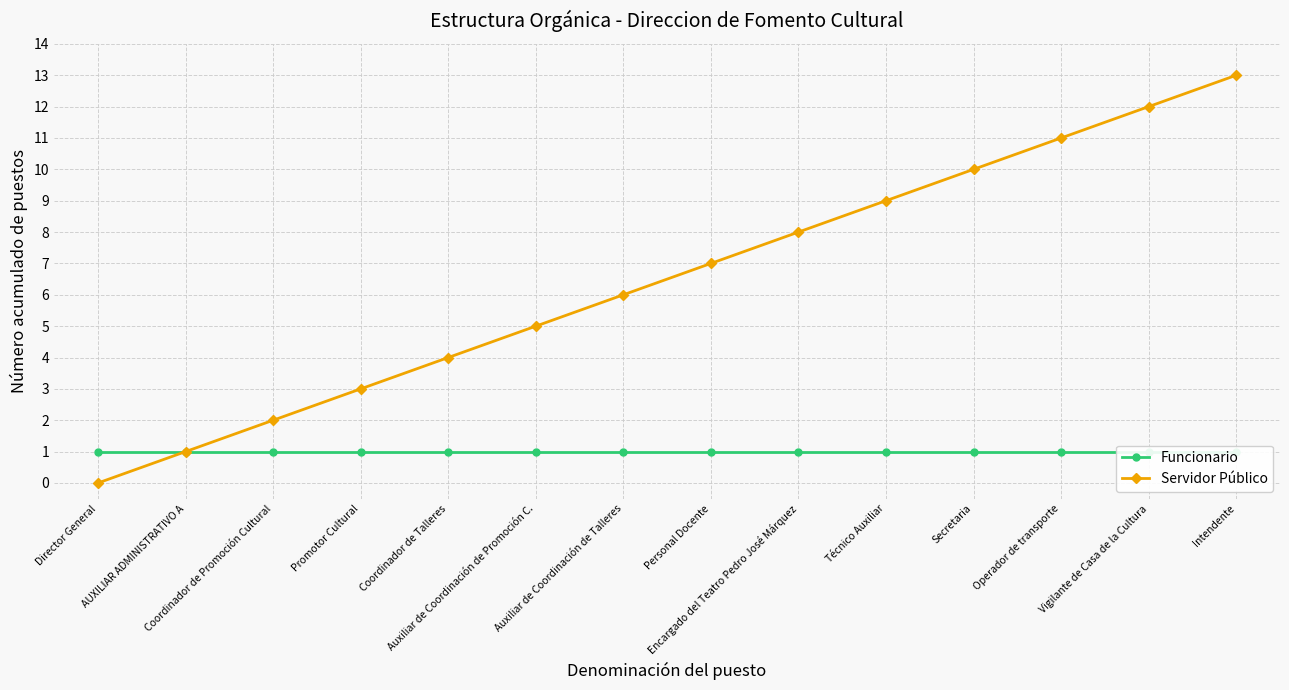

List the labels in order of Funcionario value, largest first.

Director General, AUXILIAR ADMINISTRATIVO A, Coordinador de Promoción Cultural, Promotor Cultural, Coordinador de Talleres, Auxiliar de Coordinación de Promoción C., Auxiliar de Coordinación de Talleres, Personal Docente, Encargado del Teatro Pedro José Márquez, Técnico Auxiliar, Secretaria, Operador de transporte, Vigilante de Casa de la Cultura, Intendente